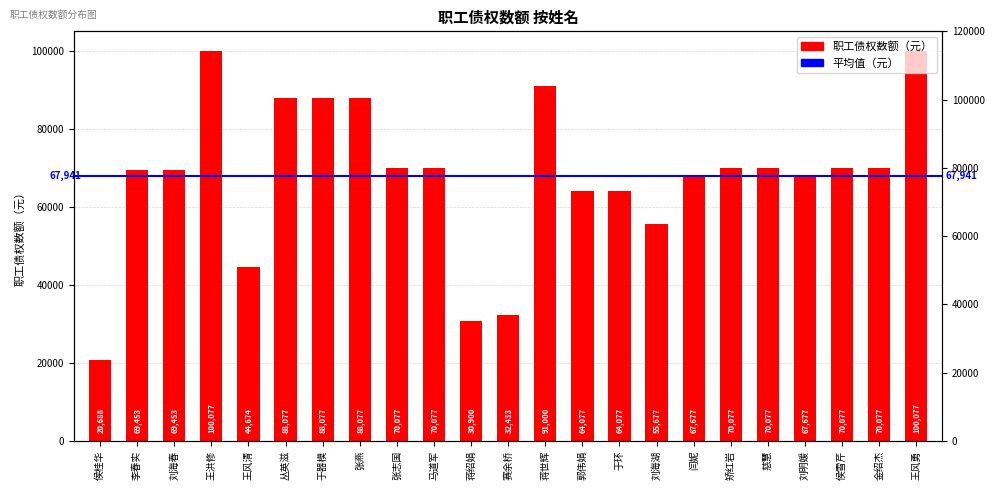

What is the difference between the second highest and second lowest values?

69177